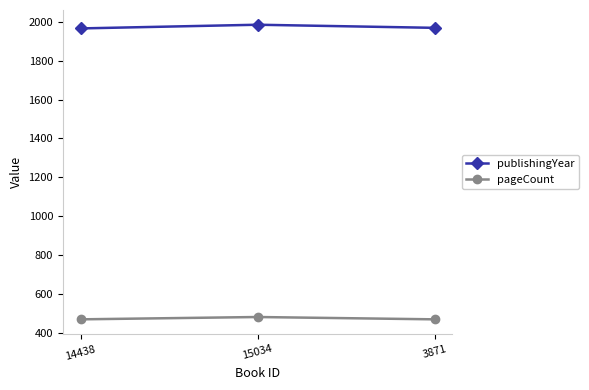

What position from the left is 15034?

2